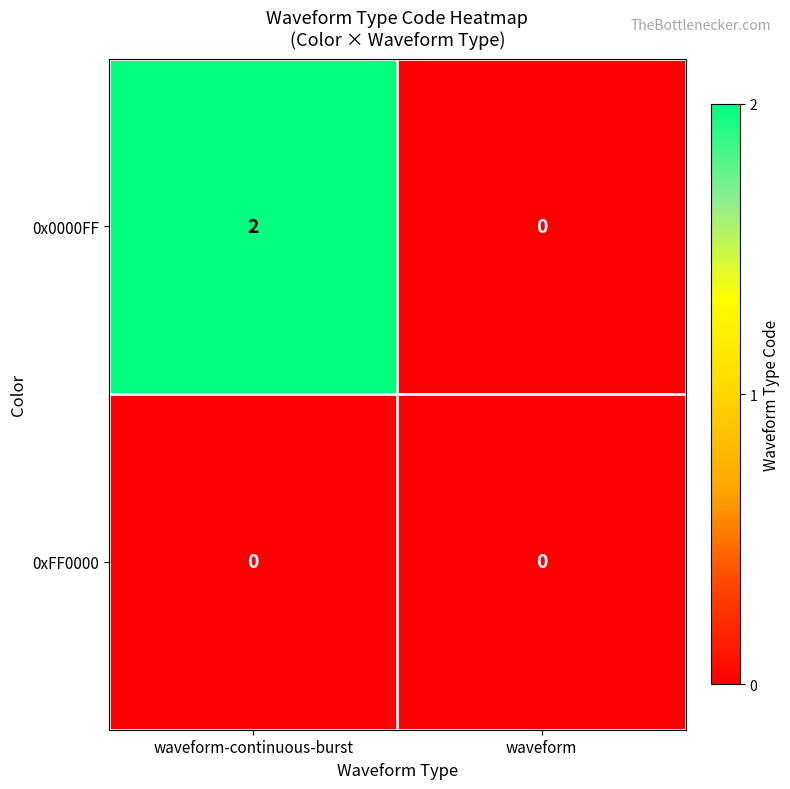

Which series has the widest spread of values?

0x0000FF